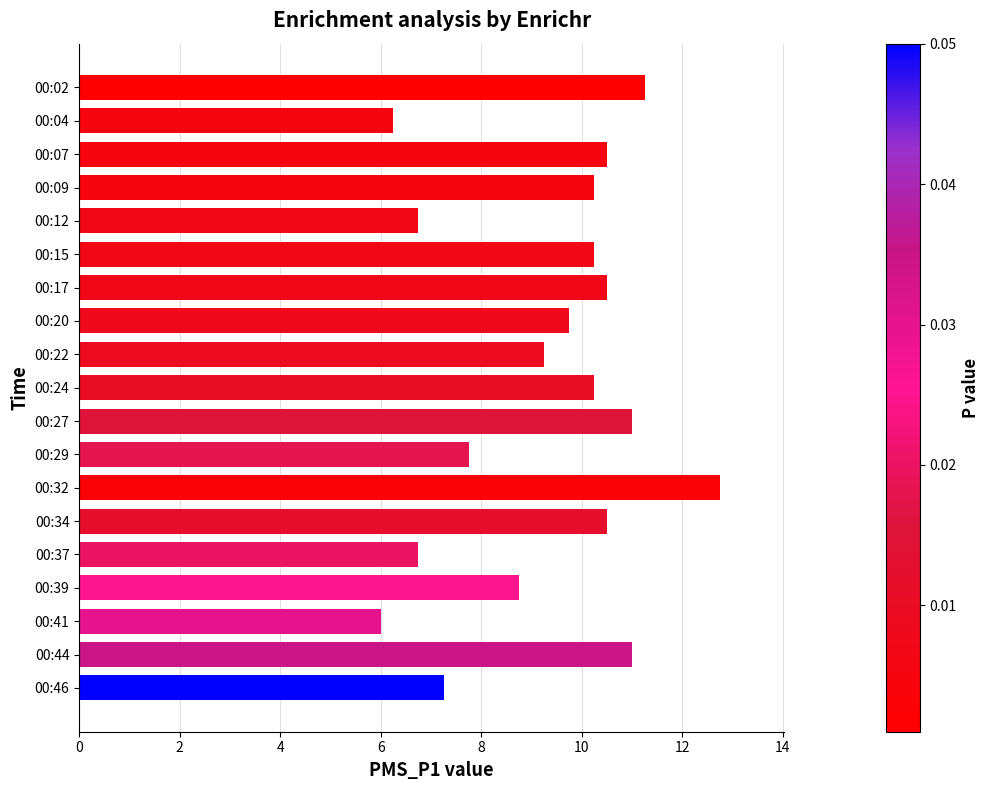

Does the chart contain any negative values?

No